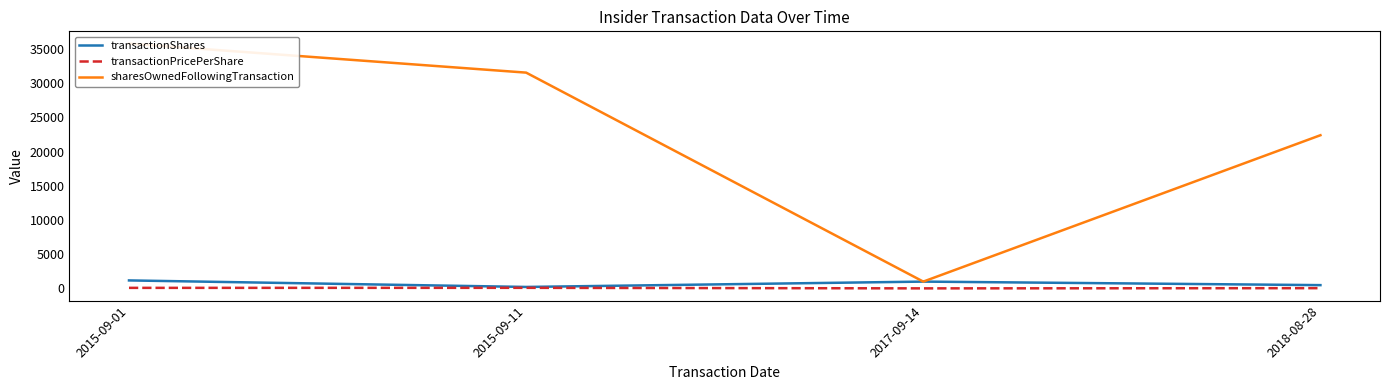

What position from the left is 2018-08-28?

4